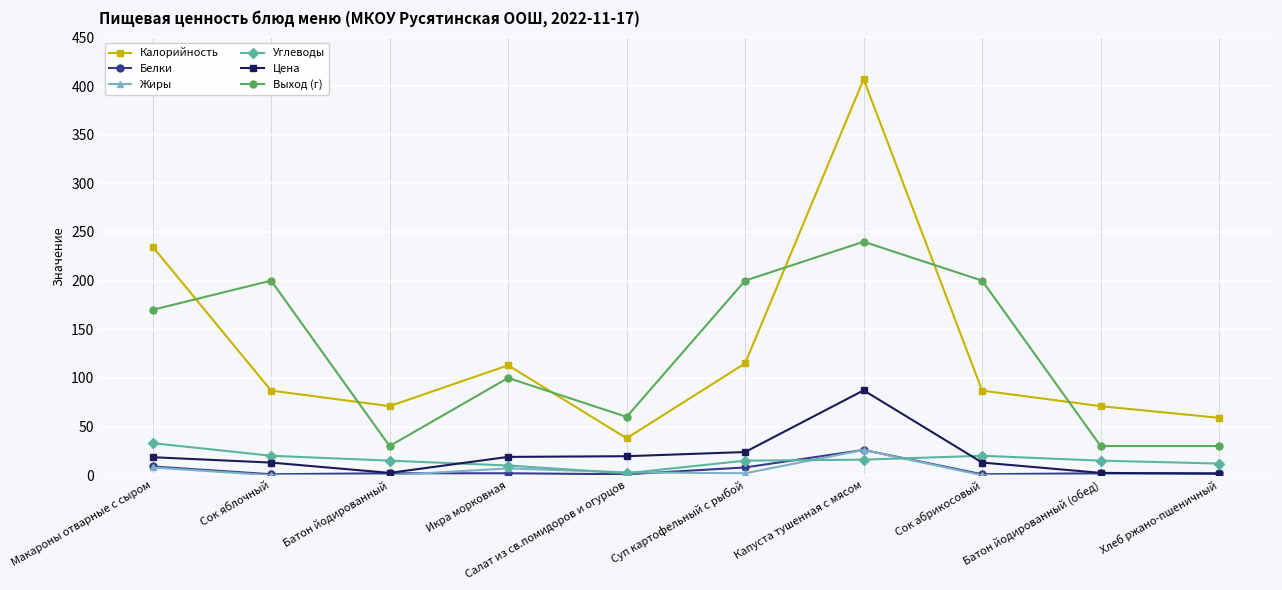

True or false: Цена has a value of 13.0 at Сок яблочный.

True